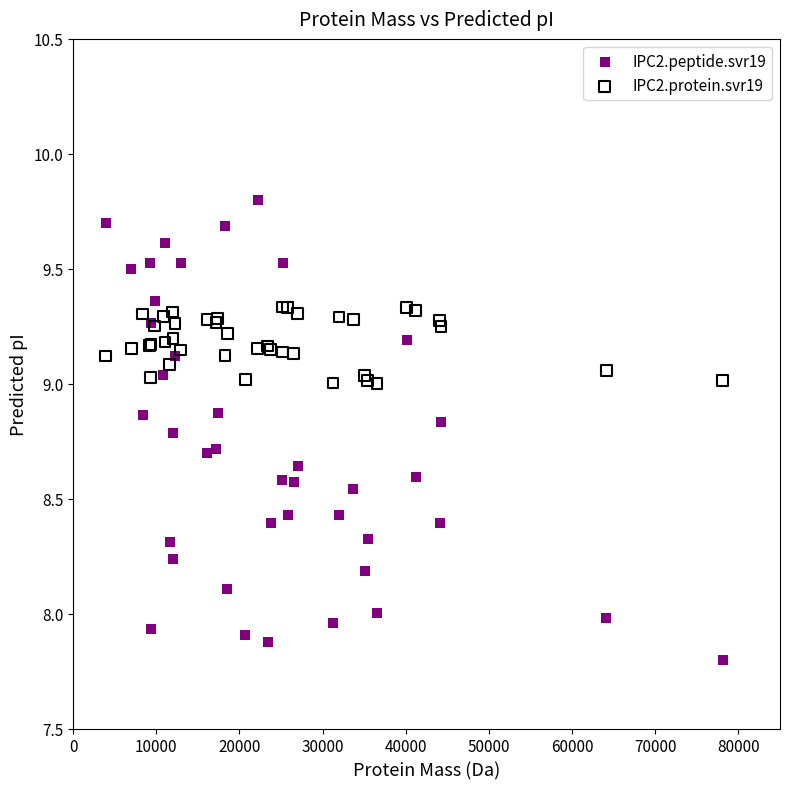

What is the X range (max minus min) for the scatter plot?

74170.1